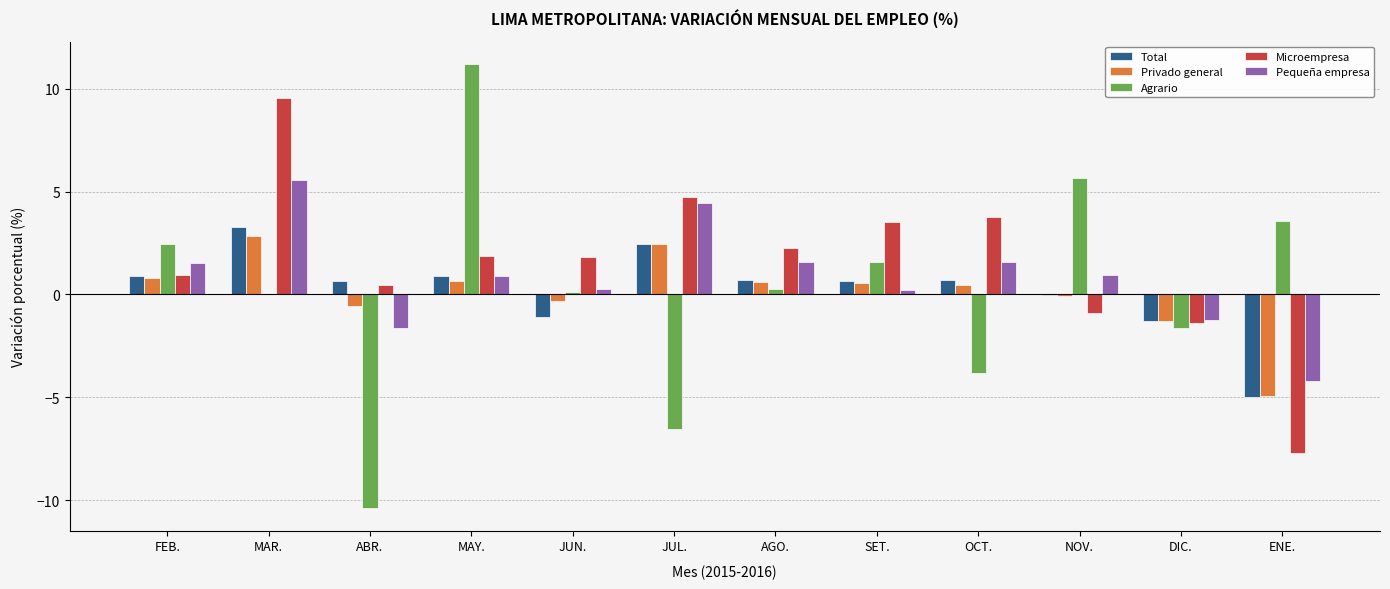

Which series changed the most between MAY. and ENE.?

Microempresa